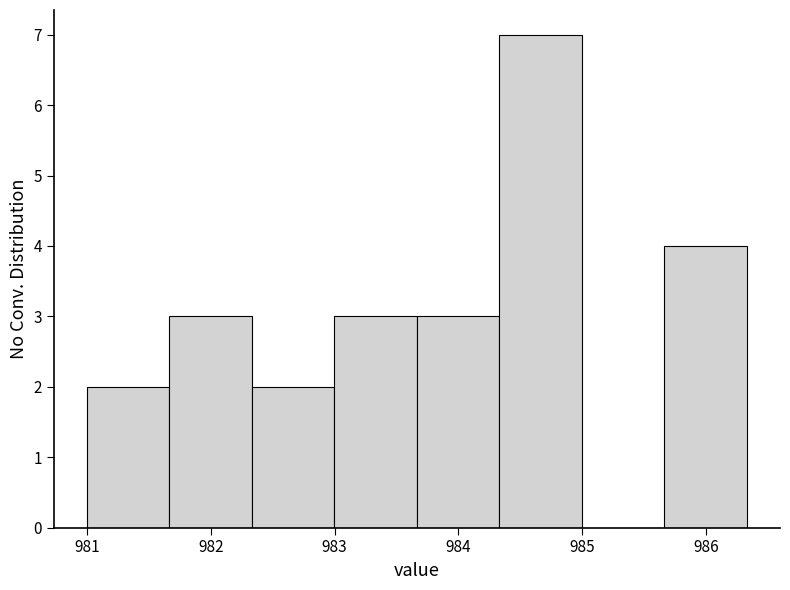

Over which range of the x-axis is the bar tallest?

984.3 to 985.0